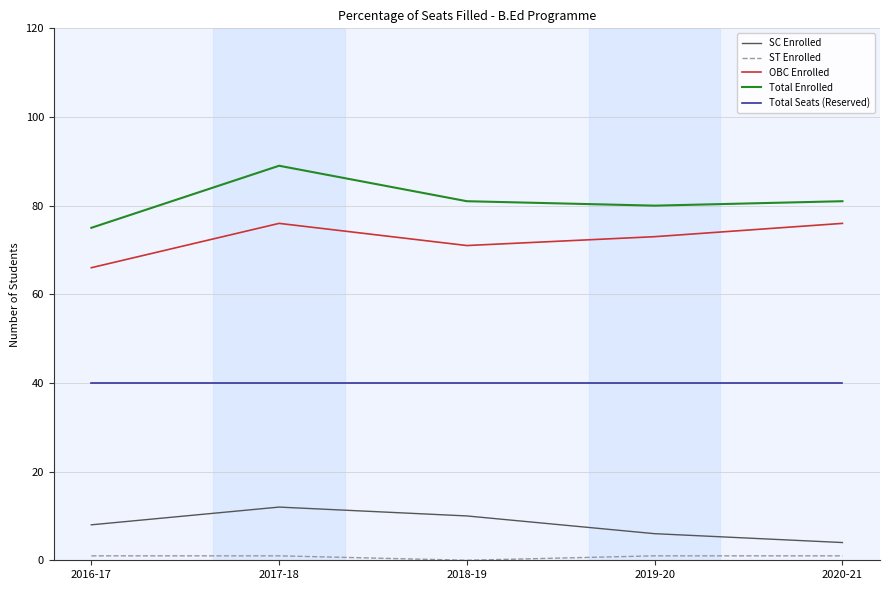

At which category is the sum across all series the highest?

2017-18